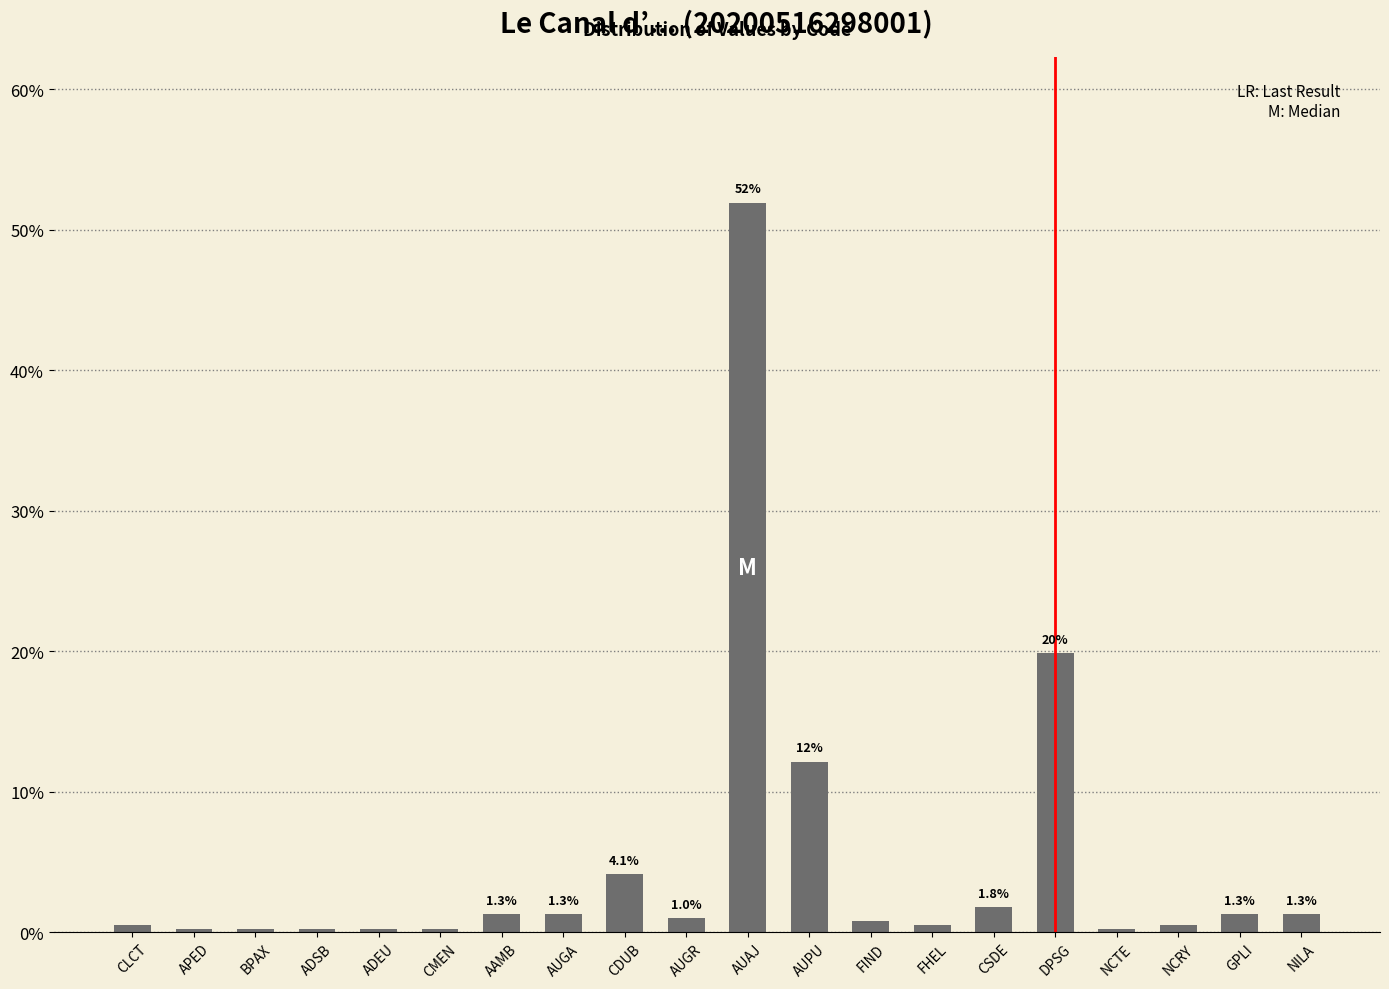

How many data points does each series have?

20